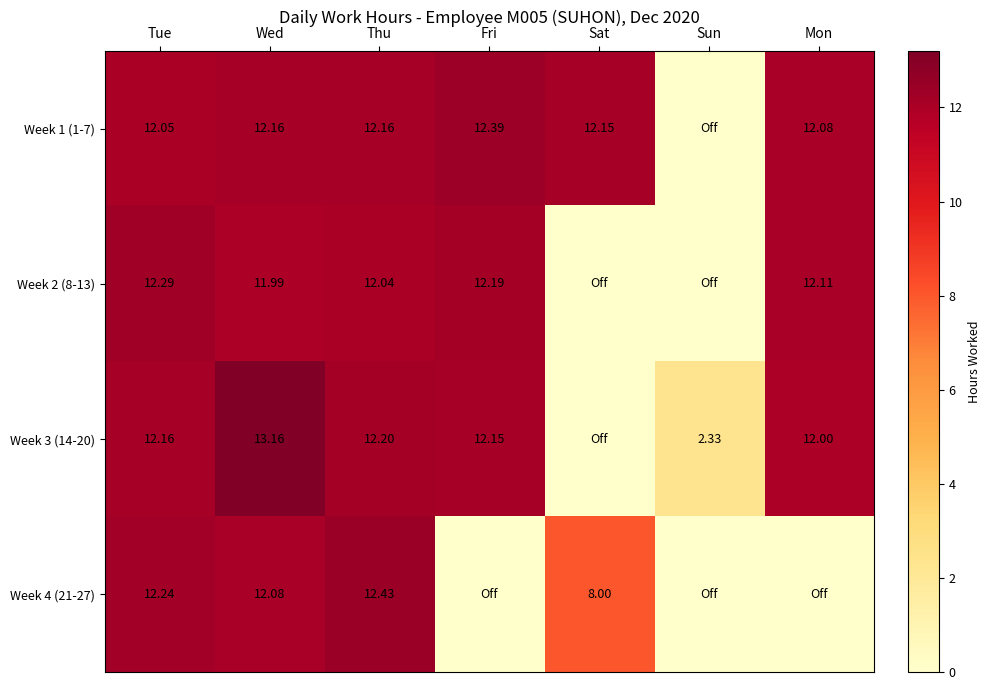

The value of Week 4 (21-27) at Sat is 8.0. True or false?

True